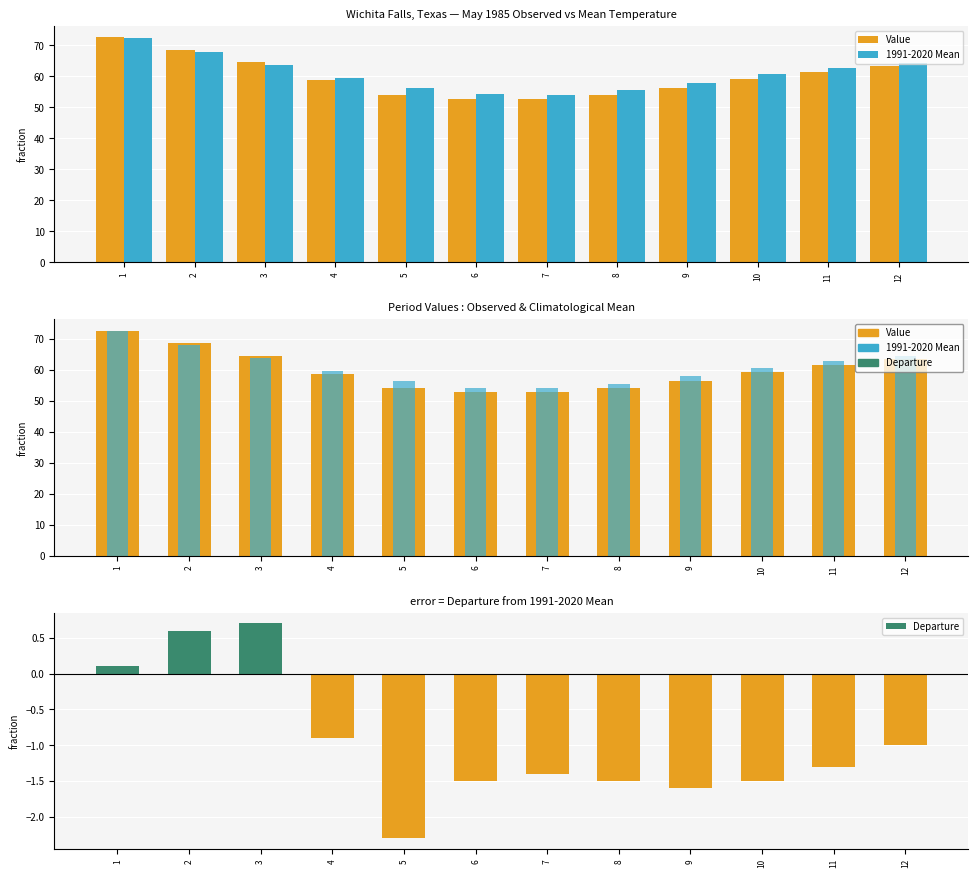

Reading right to left, list all the values displayed in this chart.

Value: 63.3	61.5	59.1	56.3	54.0	52.7	52.7	54.0	58.7	64.5	68.6	72.6
1991-2020 Mean: 64.3	62.8	60.6	57.9	55.5	54.1	54.2	56.3	59.6	63.8	68.0	72.5
Departure: -1.0	-1.3	-1.5	-1.6	-1.5	-1.4	-1.5	-2.3	-0.9	0.7	0.6	0.1